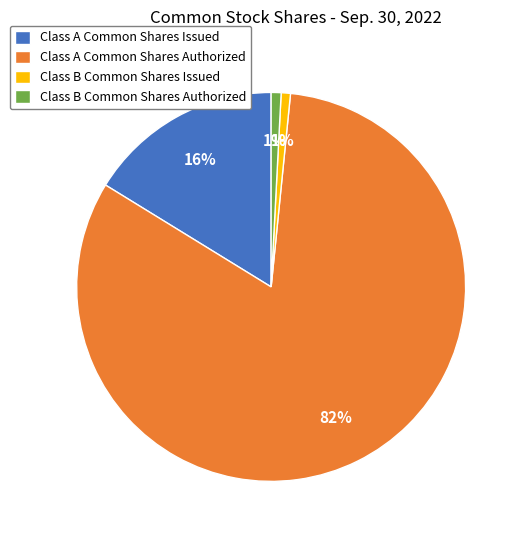

To the nearest percent, what percentage of the pie is Class A Common Shares Authorized?

82%